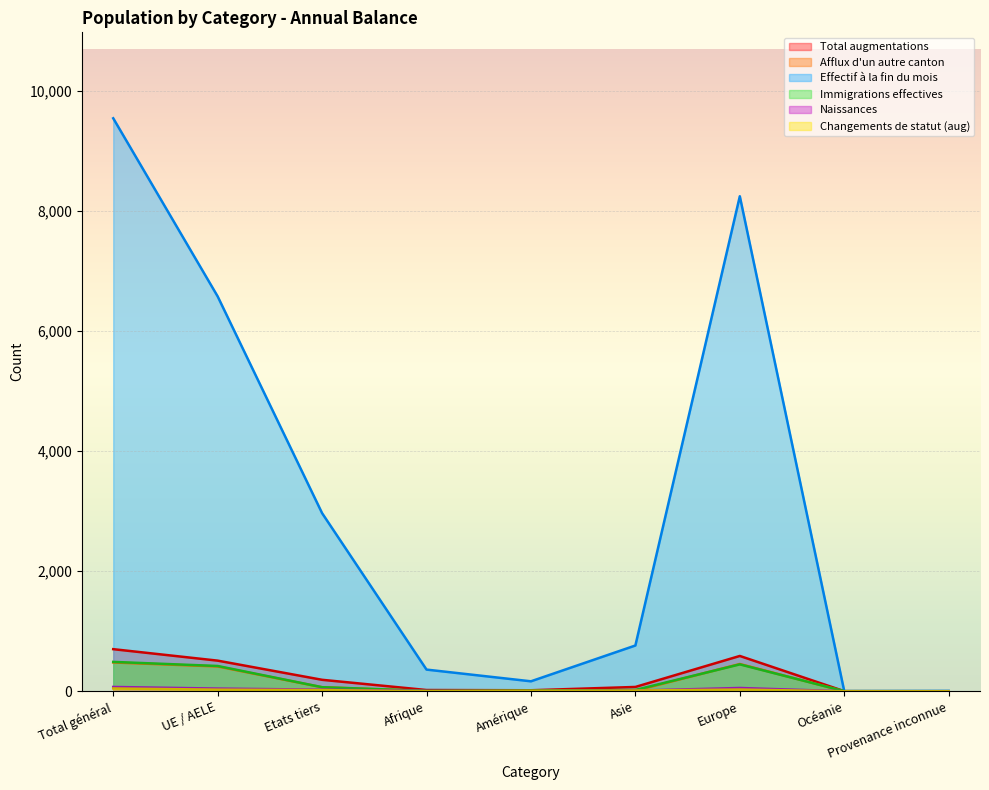

At which label does Afflux d'un autre canton reach its minimum?

Océanie